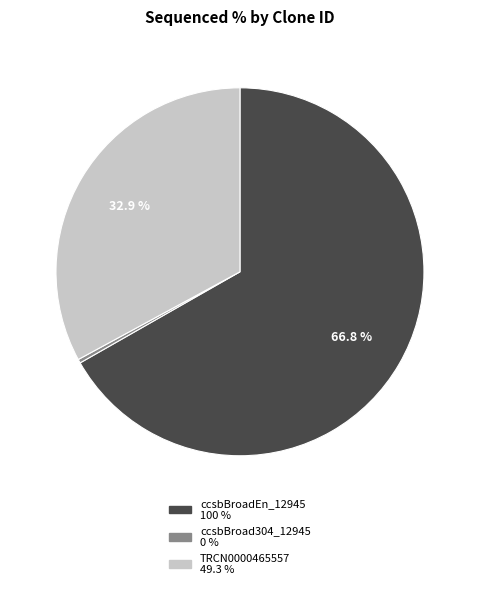

Which category has the smallest portion of the pie?

ccsbBroad304_12945